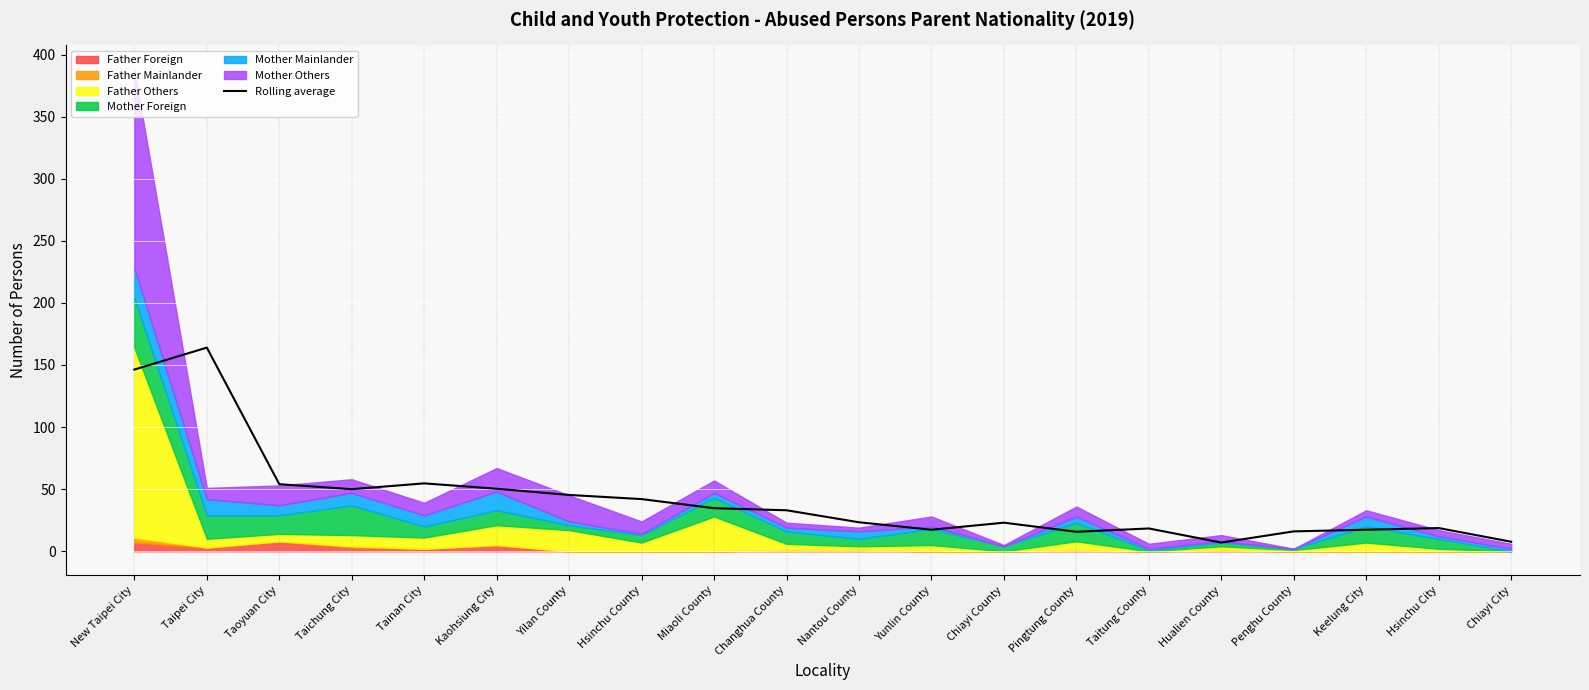

At which label does the data first exceed 33?

New Taipei City